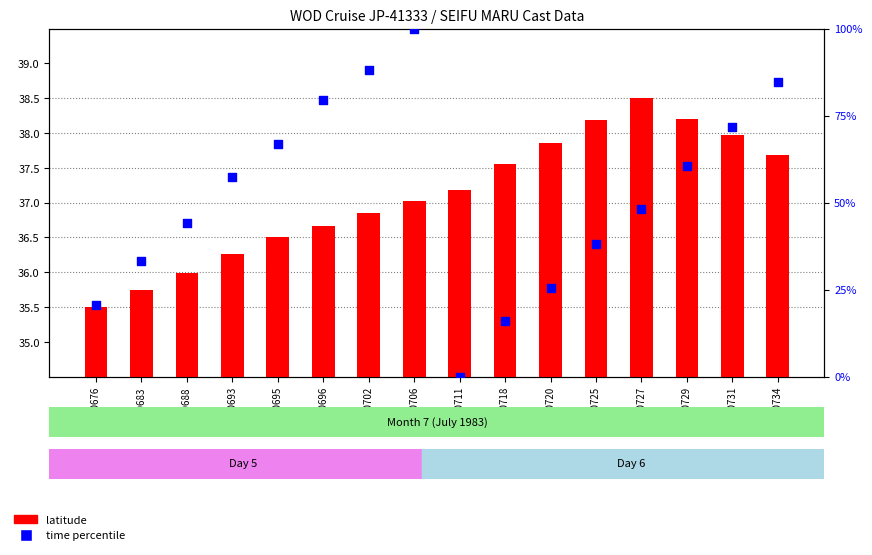

At which category is the sum across all series the highest?

3060706